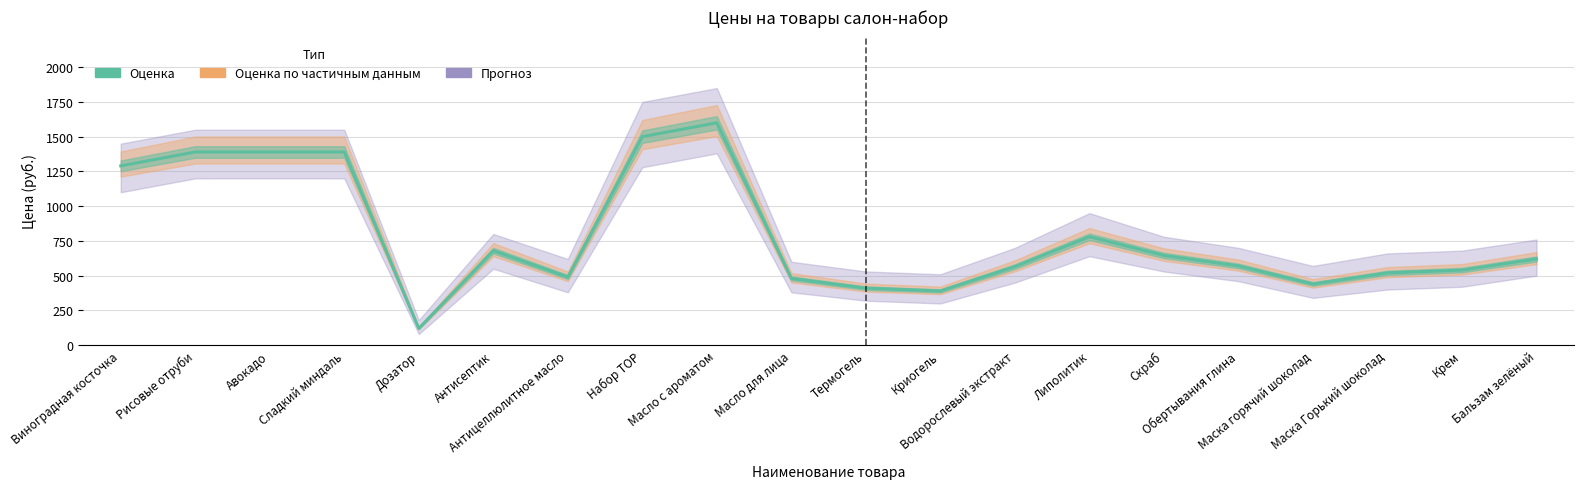

What is the label of the 3rd point from the right?

Маска Горький шоколад